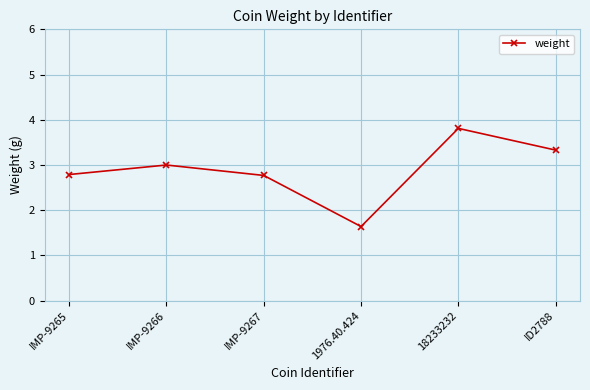

True or false: the data shows 2.0 at ID2788.

False